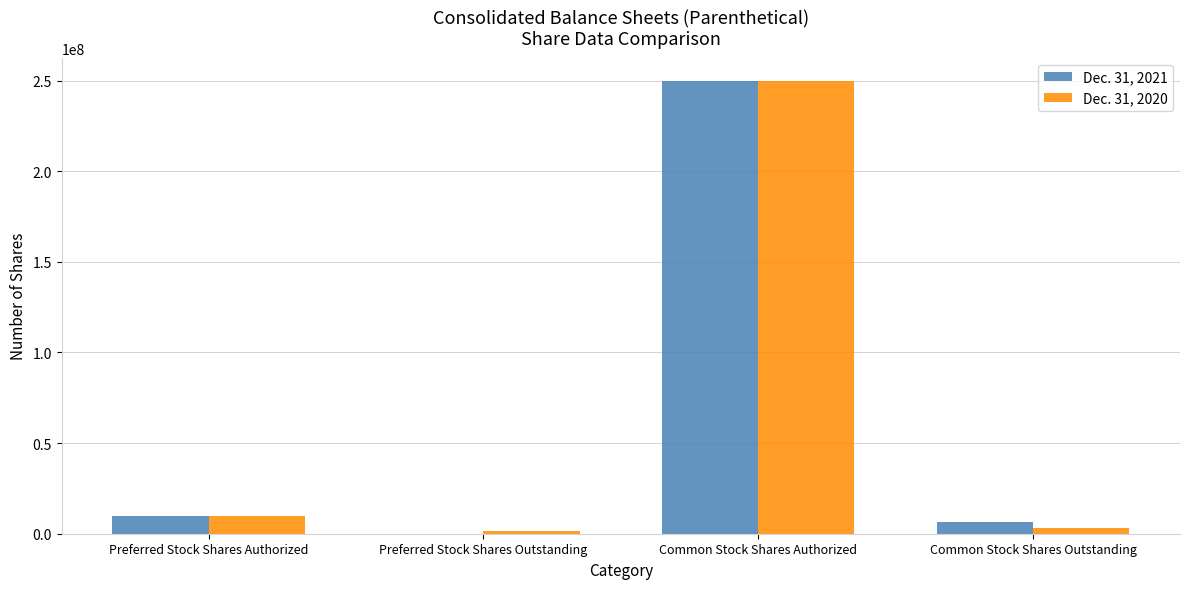

What is the maximum value shown in the chart?

250000000